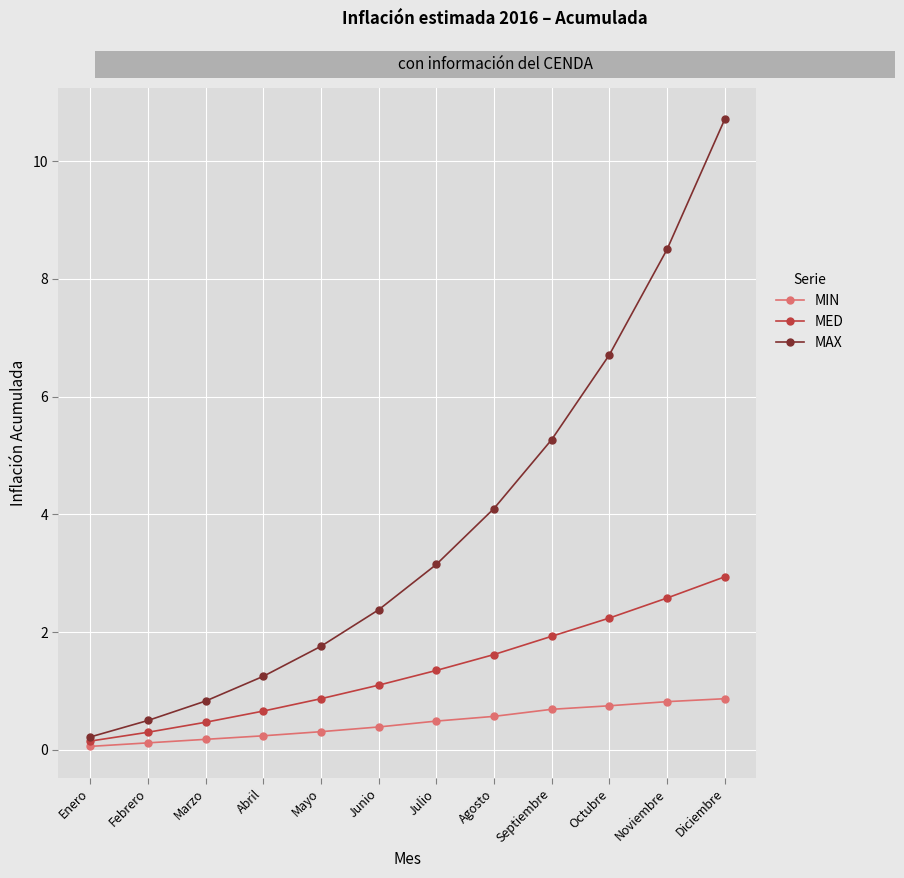

Does the chart have visible grid lines?

Yes